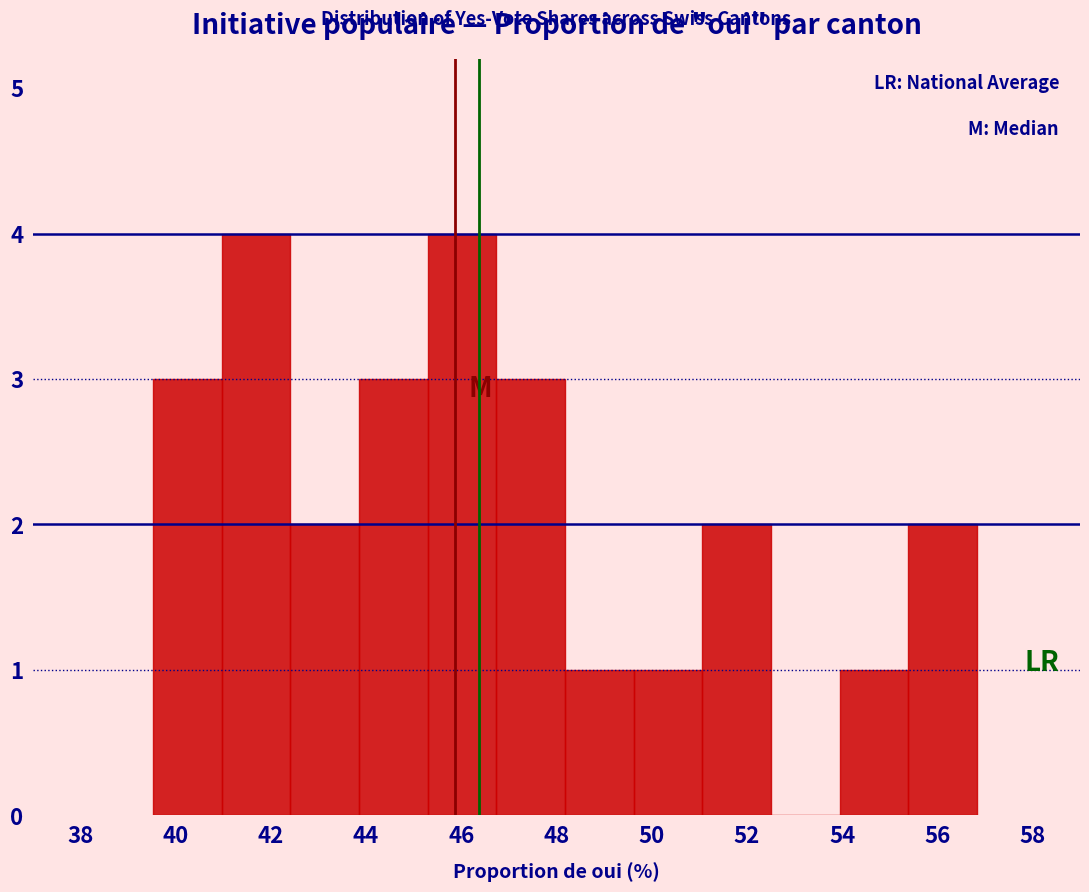

How tall is the bar that spans 45.2 to 46.8 on the x-axis? Neither the bar edges nor the heights are printed on the chart, so give them approximately, as read against the axes.

4